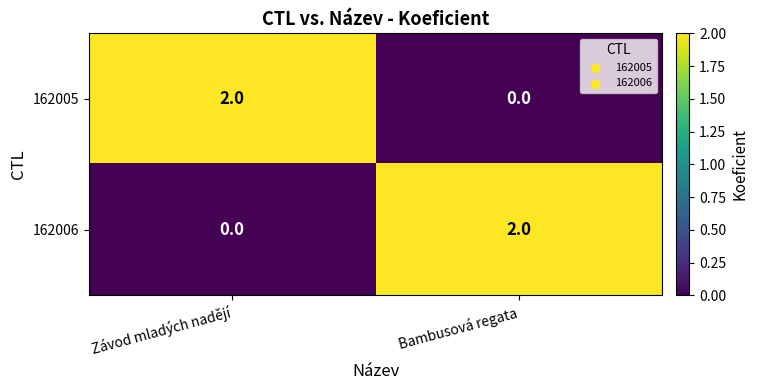

The value of 162005 at Bambusová regata is 1. True or false?

False